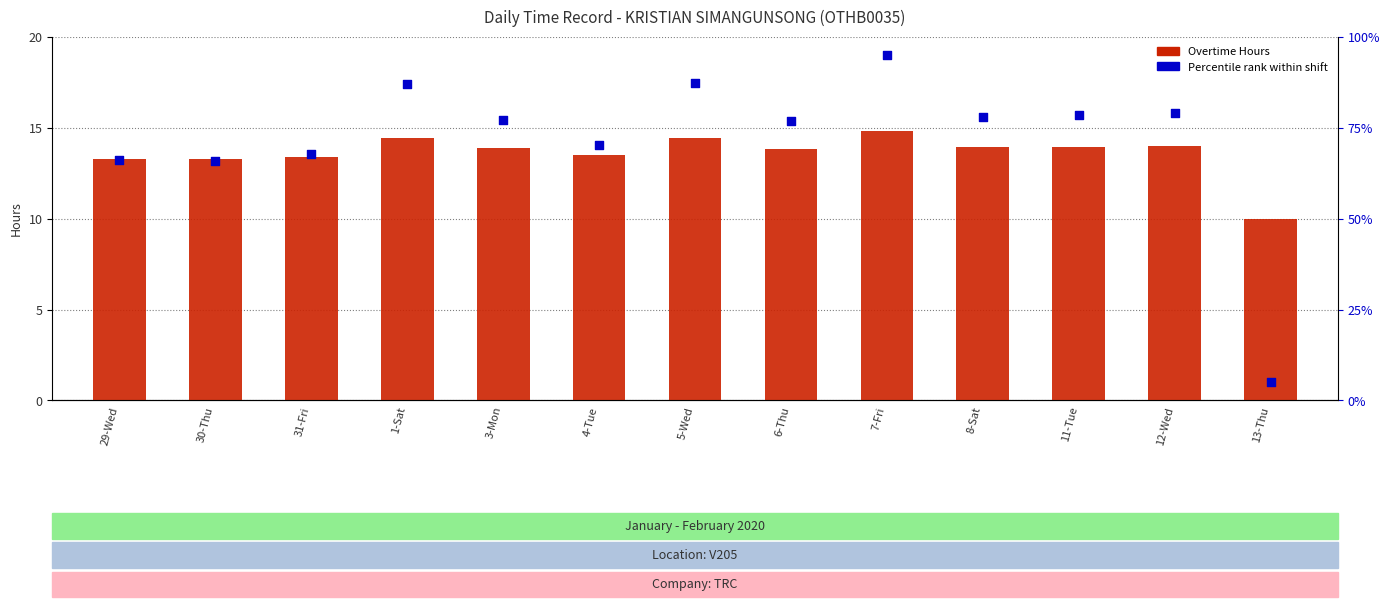

Is the value of Overtime Hours at 13-Thu greater than the value of Percentile rank within shift at 29-Wed?

No